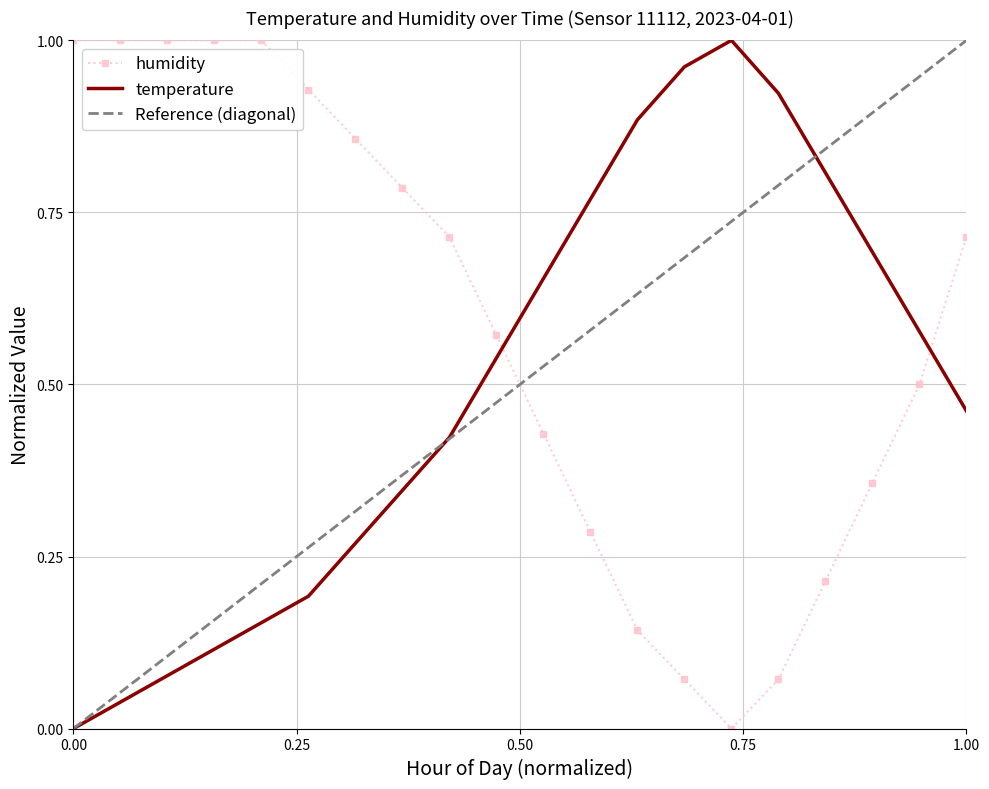

What is the difference between the highest and lowest values at 14:00?

1.0